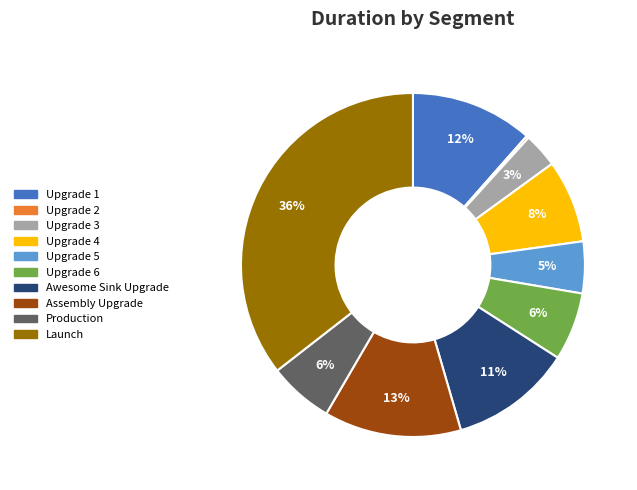

Which category has the biggest portion of the pie?

Launch